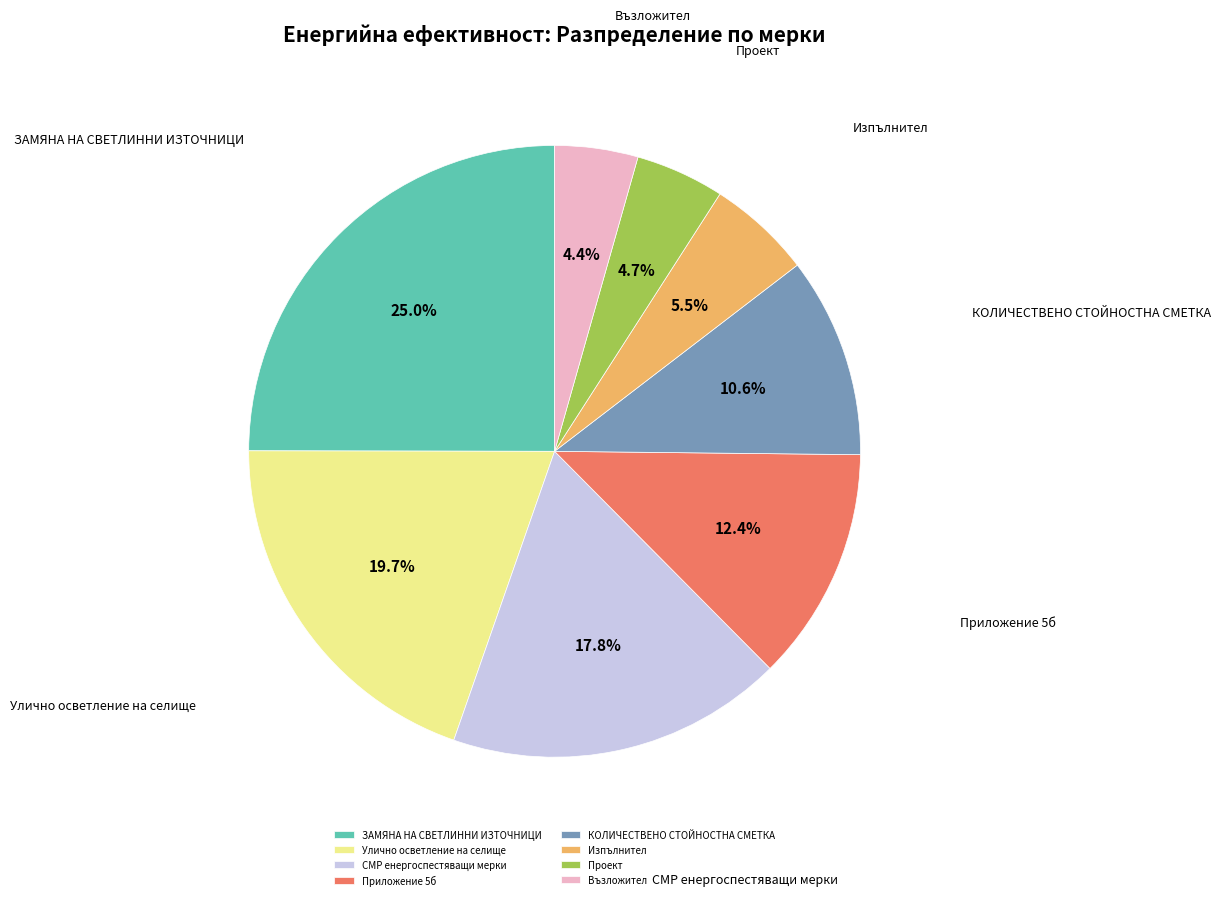

Which slice is the largest?

ЗАМЯНА НА СВЕТЛИННИ ИЗТОЧНИЦИ